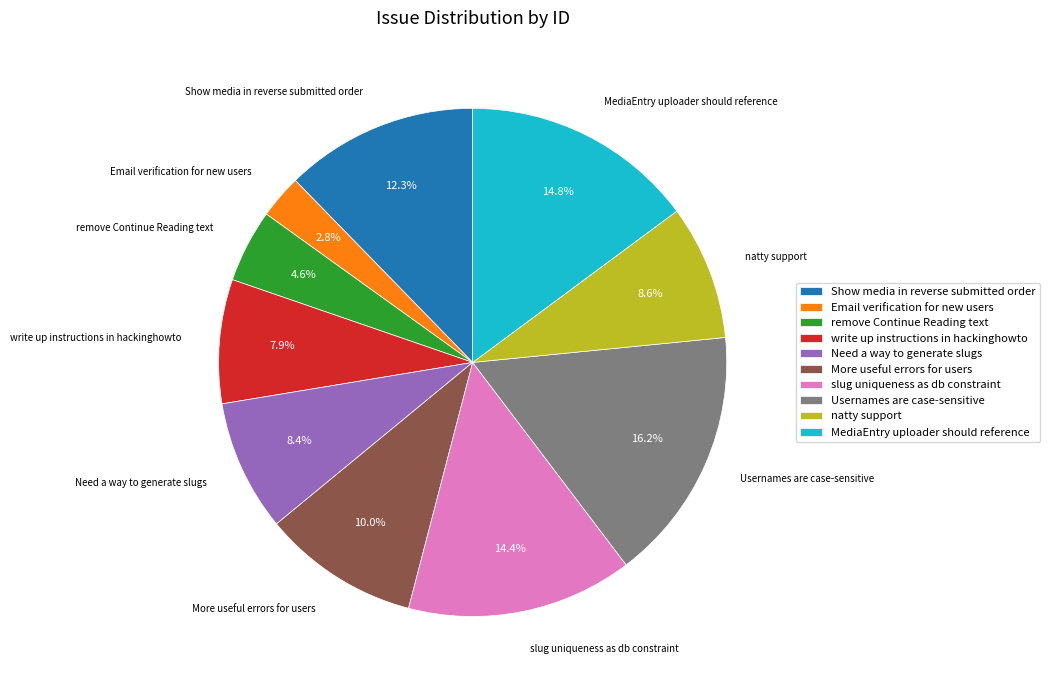

Does any single category account for the majority?

No